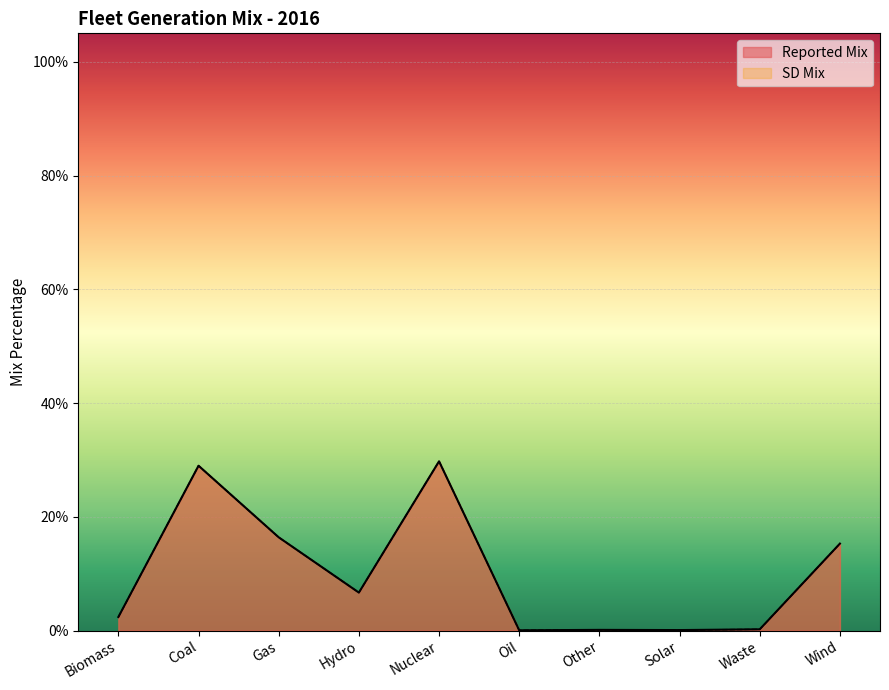

True or false: SD Mix and Reported Mix intersect in this chart.

False